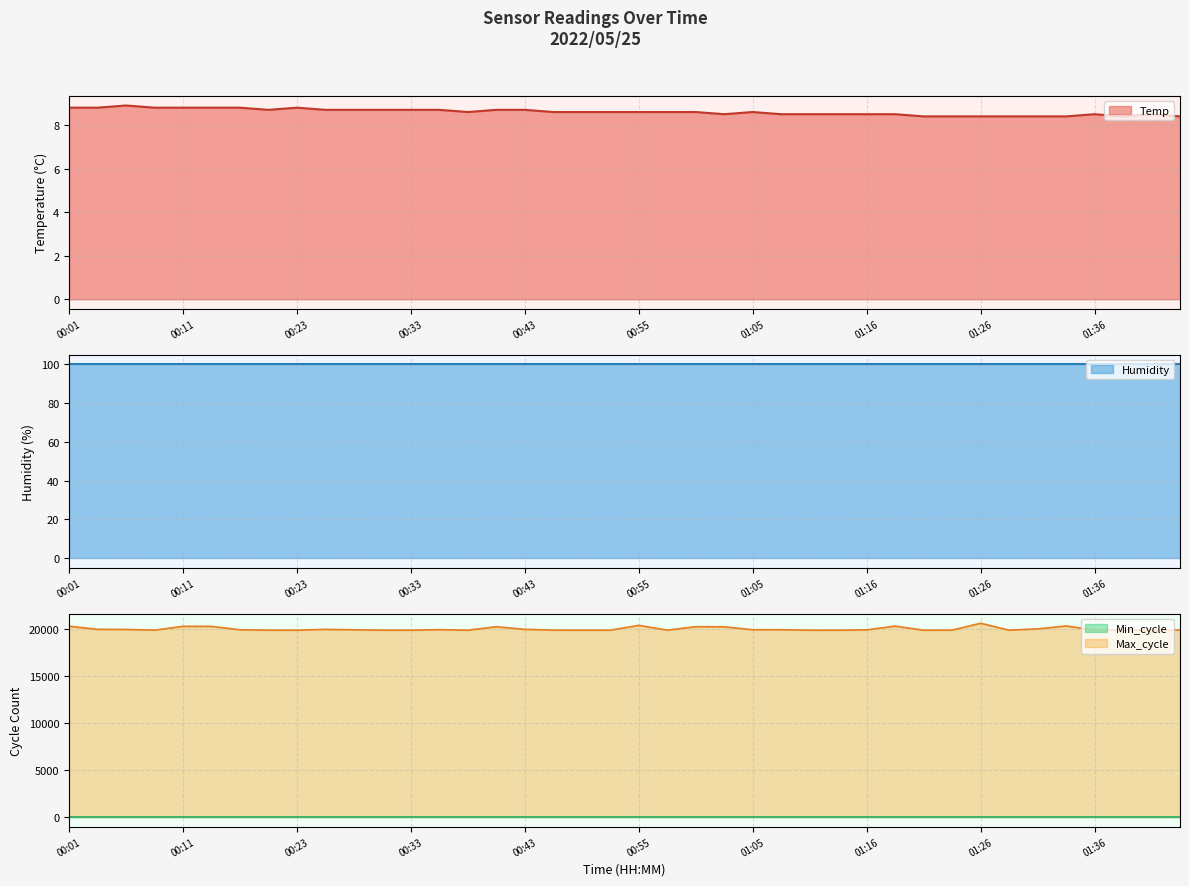

Is the value of Max_cycle at 01:13 greater than the value of Temp at 00:45?

Yes